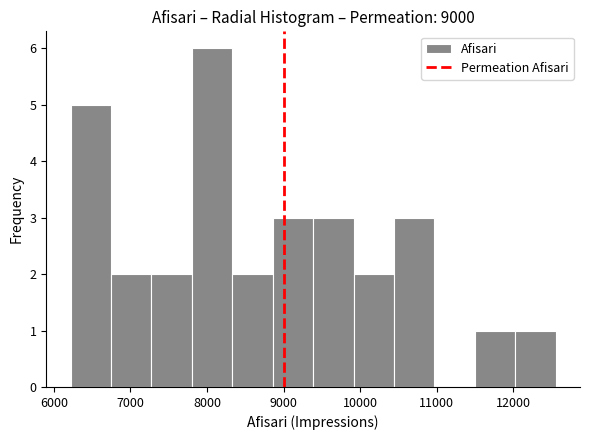

Which range on the x-axis has the tallest bar?

7800 to 8300